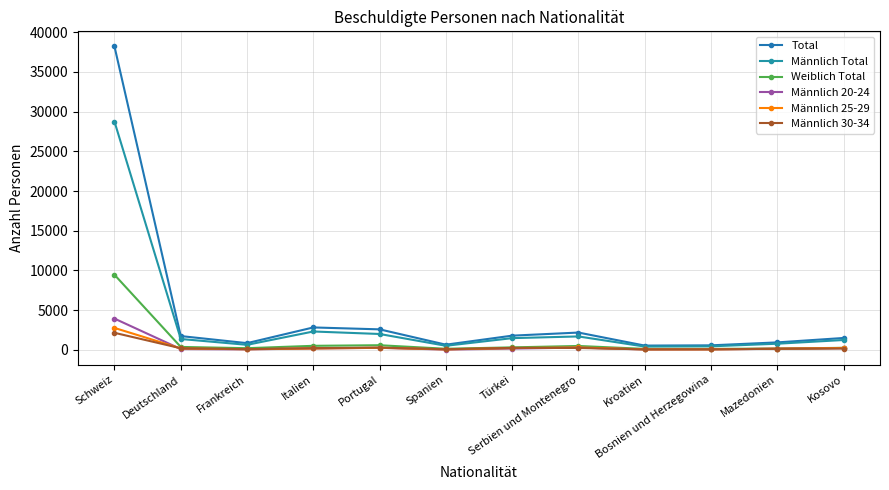

At which category is the sum across all series the highest?

Schweiz